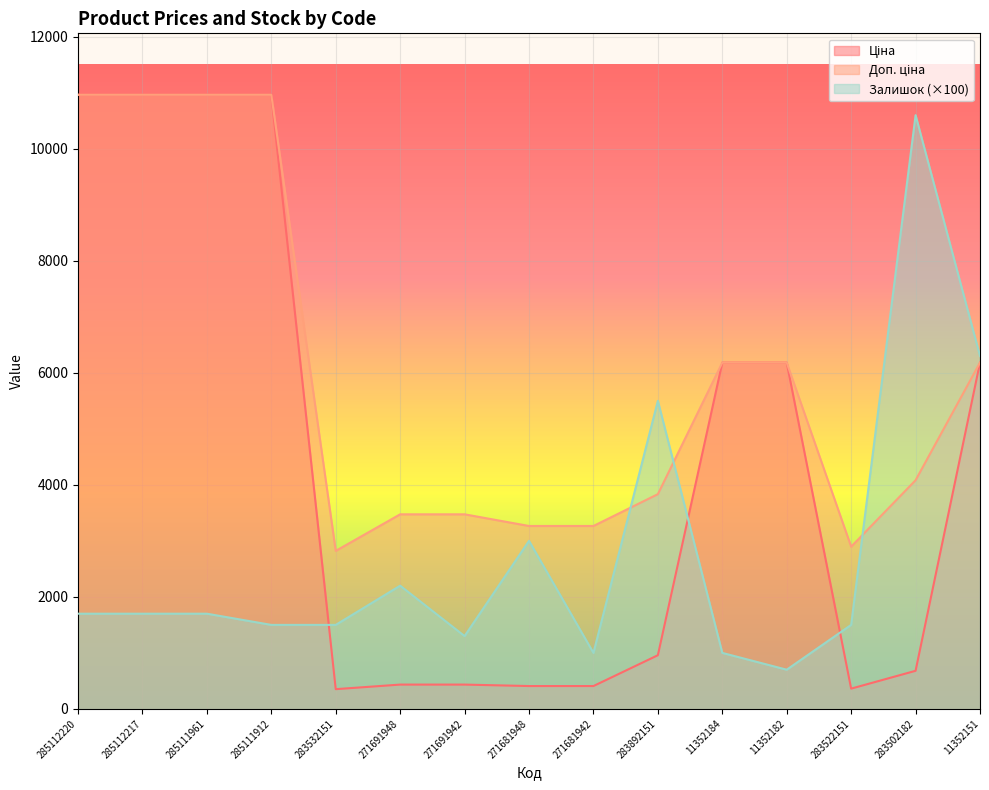

What is the label of the 13th point from the right?

285111961